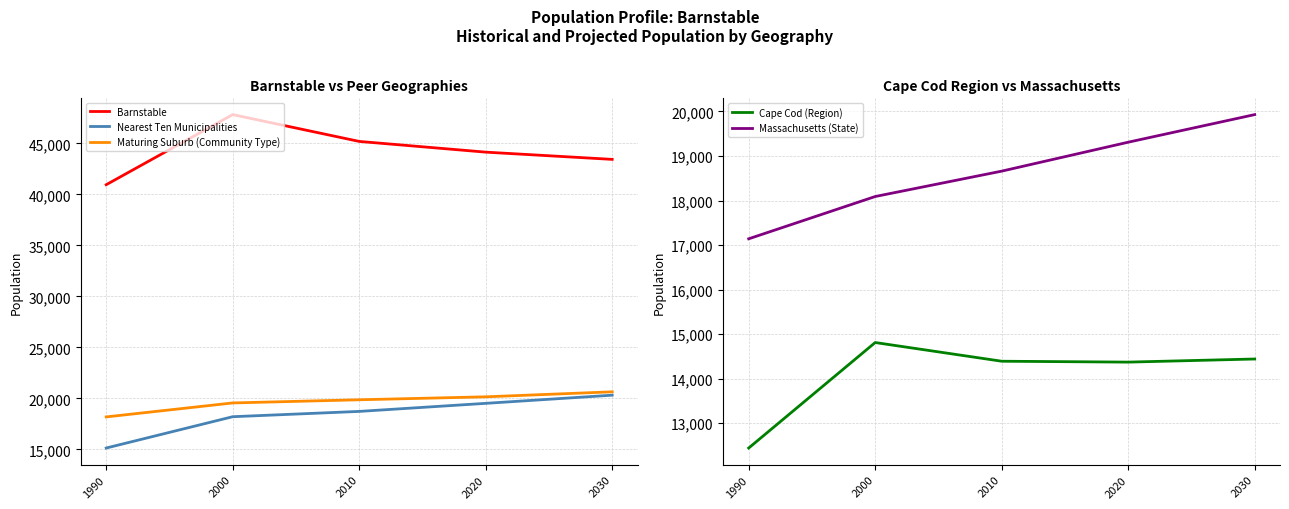

Reading left to right, extract all data points from this chart.

Barnstable: 1990=40949	2000=47821	2010=45193	2020=44142	2030=43433
Nearest Ten Municipalities: 1990=15140	2000=18210	2010=18730	2020=19520	2030=20320
Maturing Suburb (Community Type): 1990=18190	2000=19560	2010=19870	2020=20160	2030=20650
Cape Cod (Region): 1990=12440	2000=14810	2010=14390	2020=14370	2030=14440
Massachusetts (State): 1990=17140	2000=18090	2010=18660	2020=19310	2030=19930